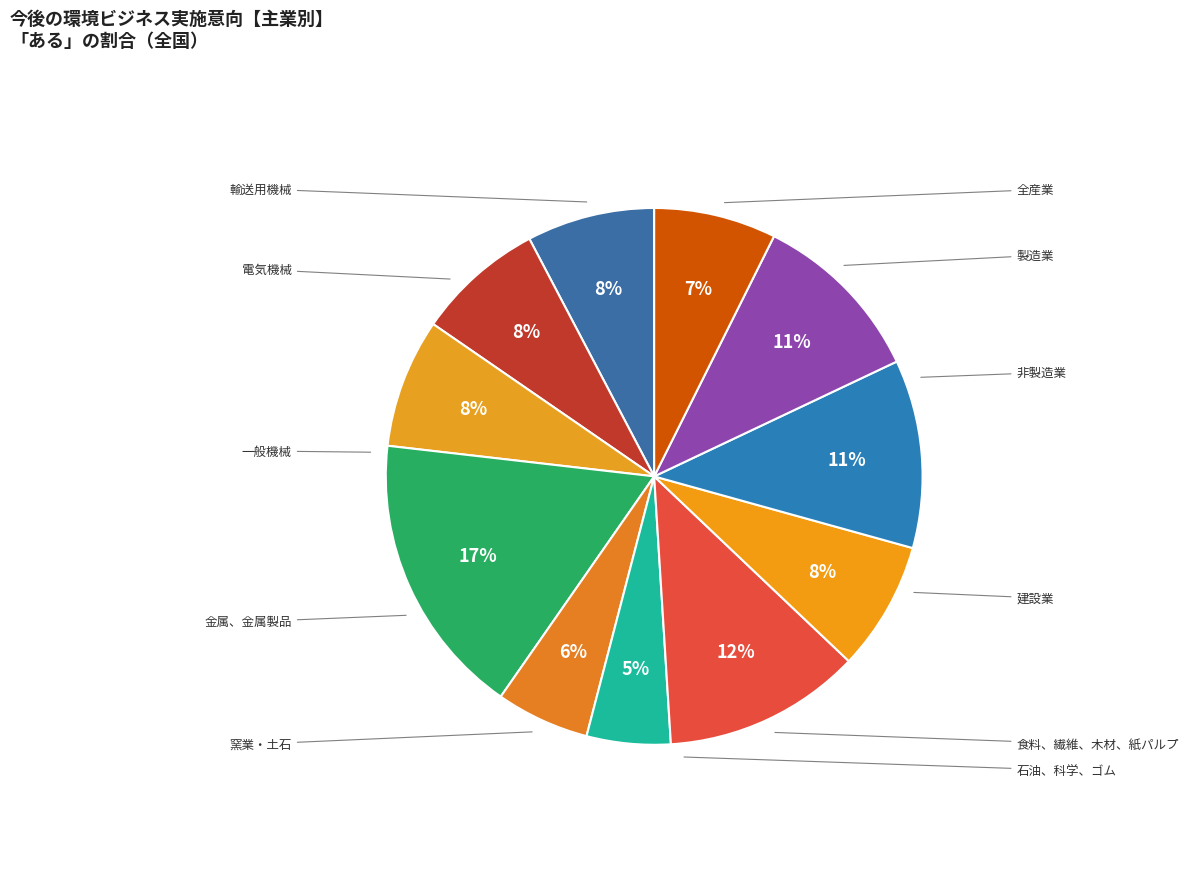

What is the ratio of the value at 電気機械 to the value at 食料、繊維、木材、紙パルプ?

1.9